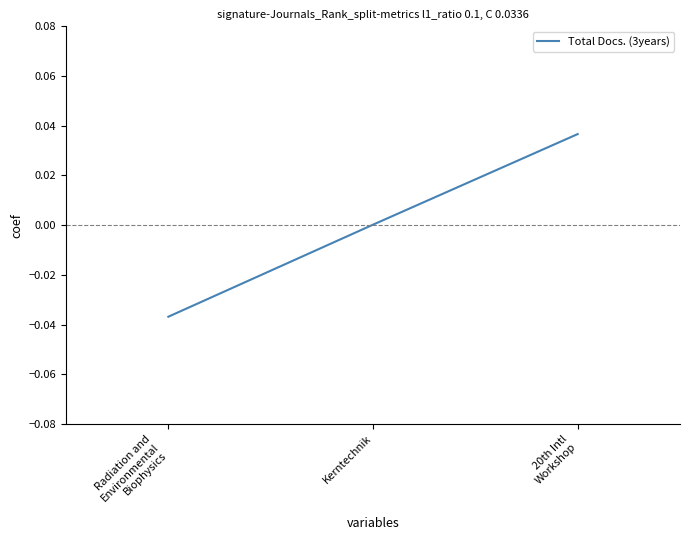

Does the chart have visible grid lines?

No